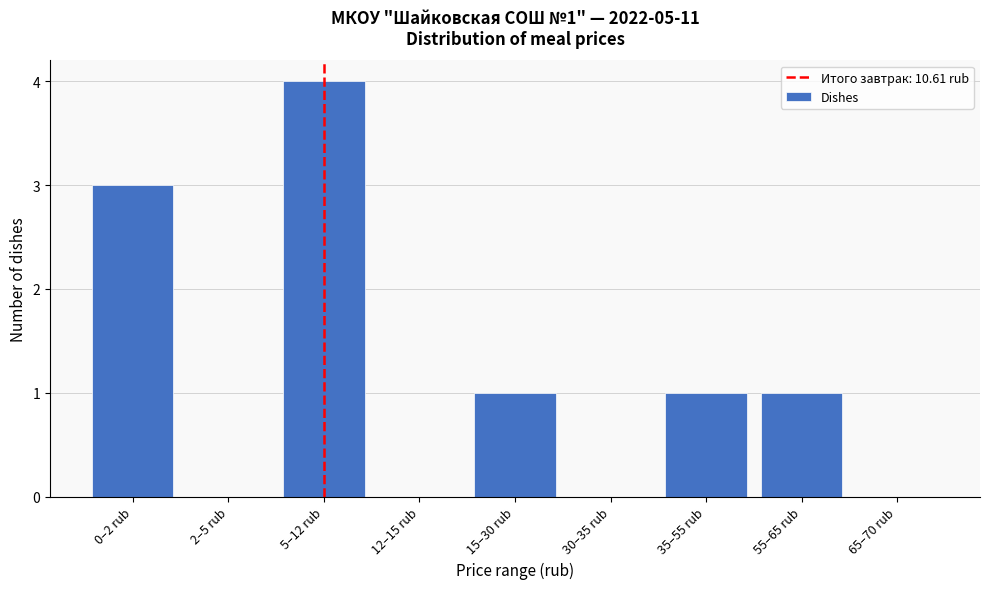

Reading right to left, list all the values displayed in this chart.

65–70 rub=0	55–65 rub=1	35–55 rub=1	30–35 rub=0	15–30 rub=1	12–15 rub=0	5–12 rub=4	2–5 rub=0	0–2 rub=3